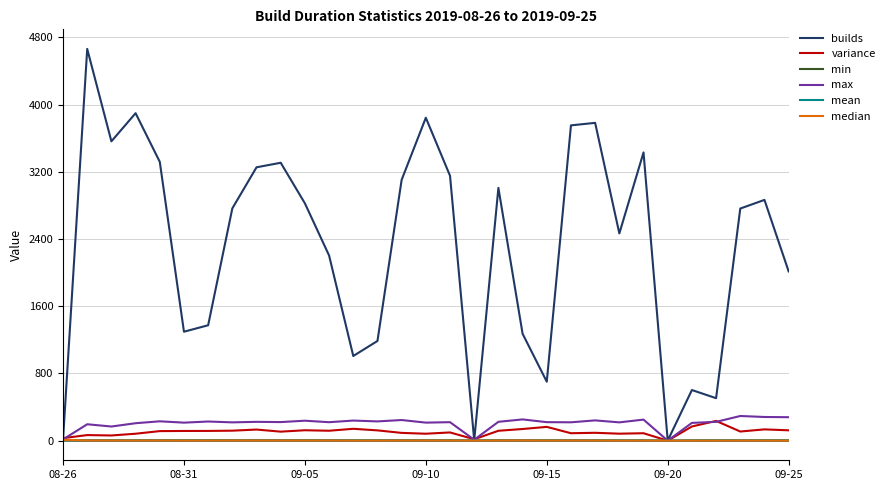

After their last crossing, which series has the higher values: variance or builds?

builds